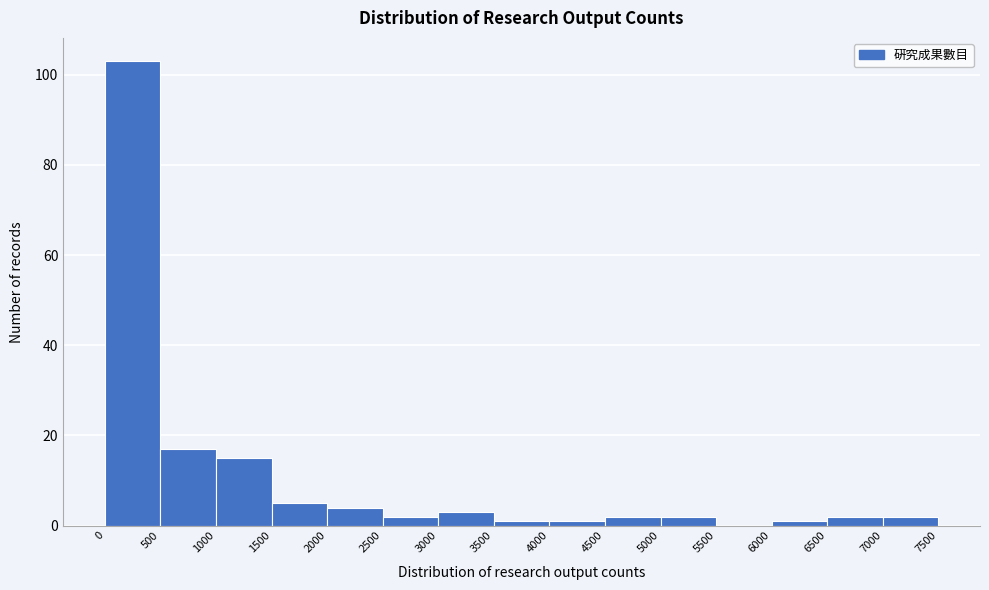

Reading left to right, list every bar in this chart as the range it spans on the x-axis followed by its height. The values are not printed on the chart, so give them approximately, as read against the axis.

0 to 500: 104
500 to 1000: 18
1000 to 1500: 16
1500 to 2000: 6
2000 to 2500: 4
2500 to 3000: 2
3000 to 3500: 4
3500 to 4000: under 2
4000 to 4500: under 2
4500 to 5000: 2
5000 to 5500: 2
5500 to 6000: 0
6000 to 6500: under 2
6500 to 7000: 2
7000 to 7500: 2